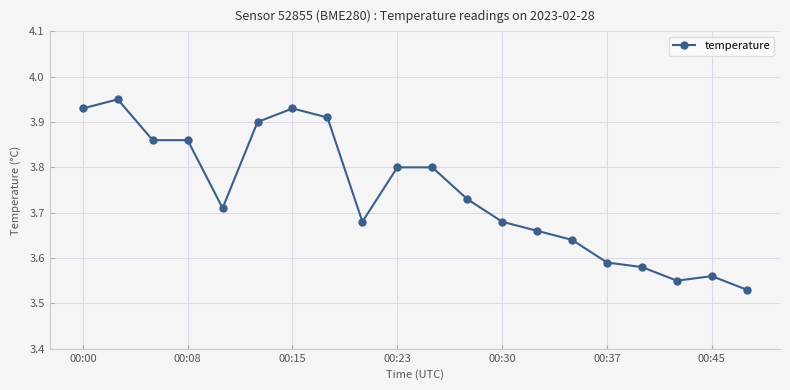

How many values are between 3 and 4?

20